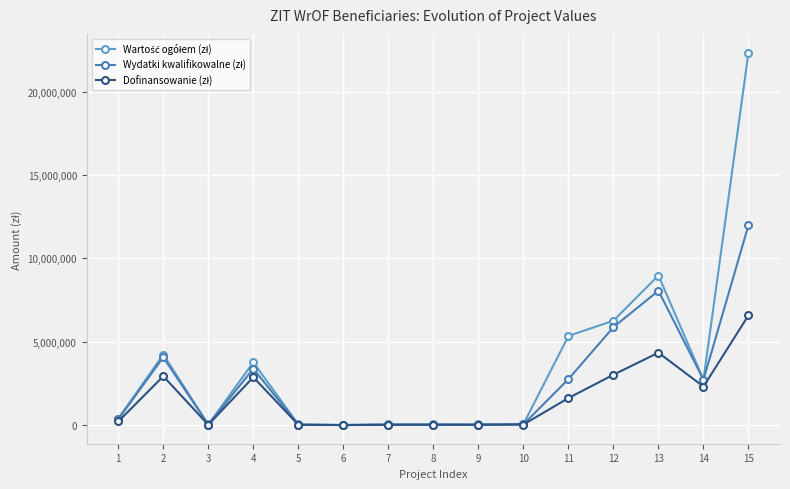

What is the total value across all series at 2?

11263557.3